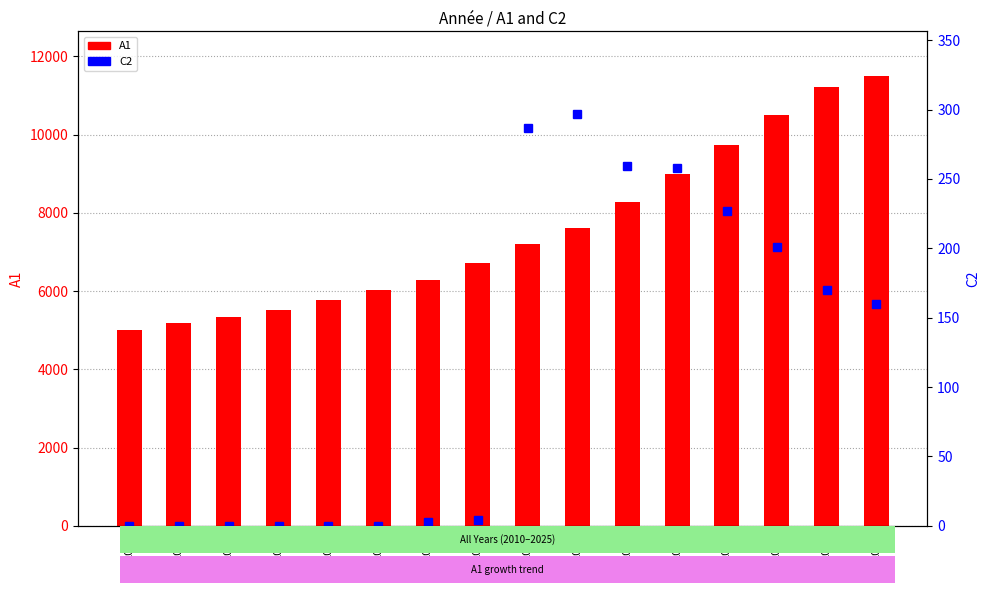

Where does the C2 series first go above 160?

2018